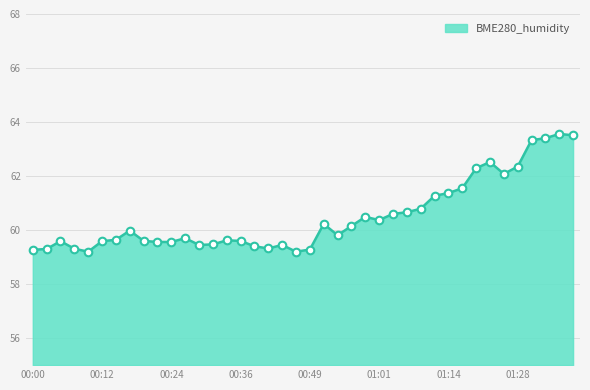

What is the greatest value displayed?

63.6